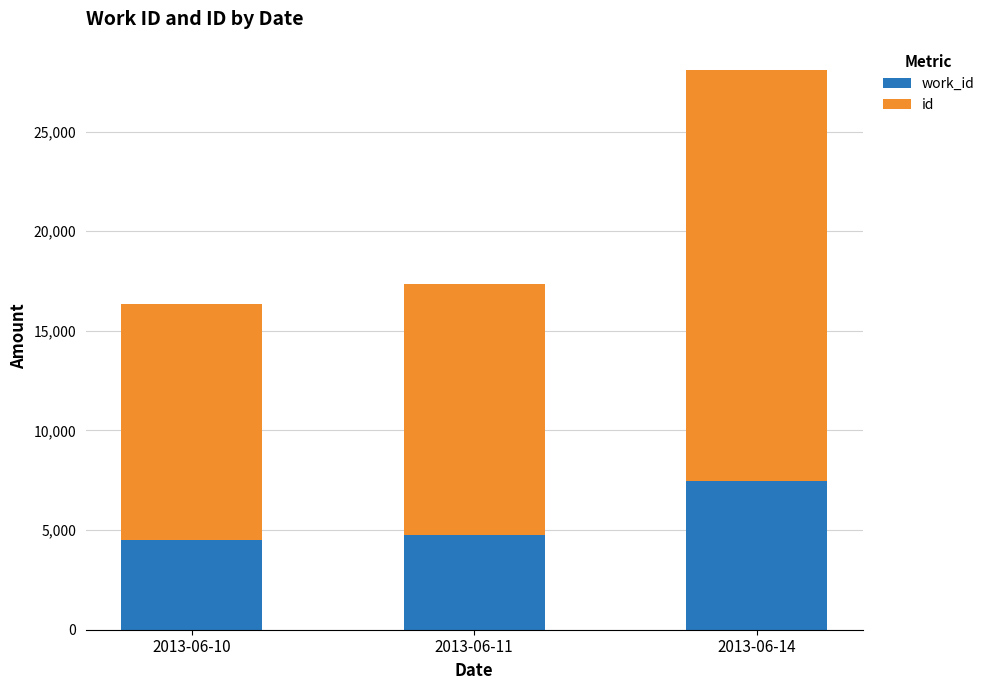

At which category is the sum across all series the highest?

2013-06-14